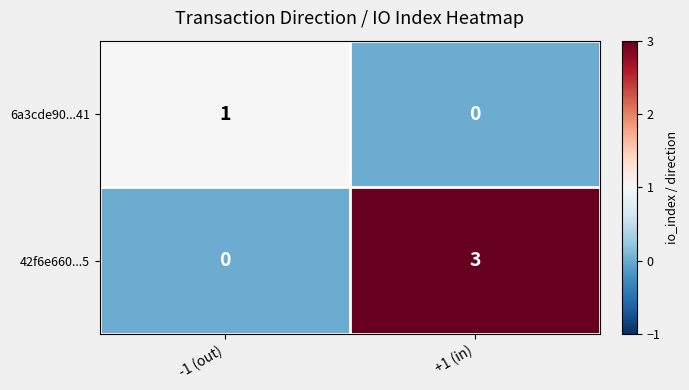

Which series has the largest total across all categories?

42f6e660...5